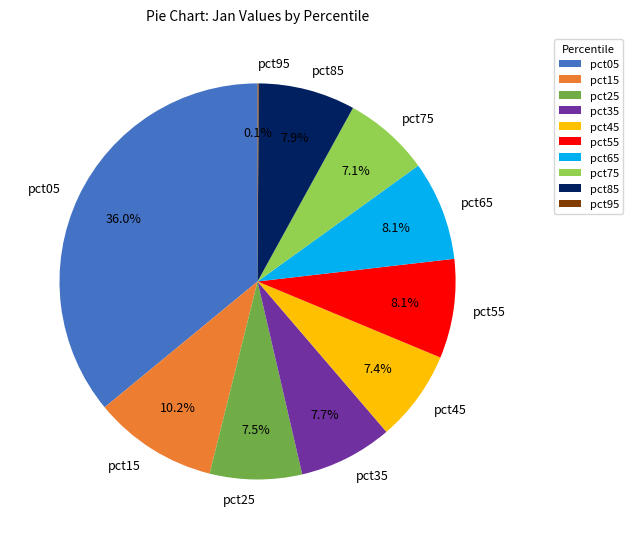

Which category has the biggest portion of the pie?

pct05